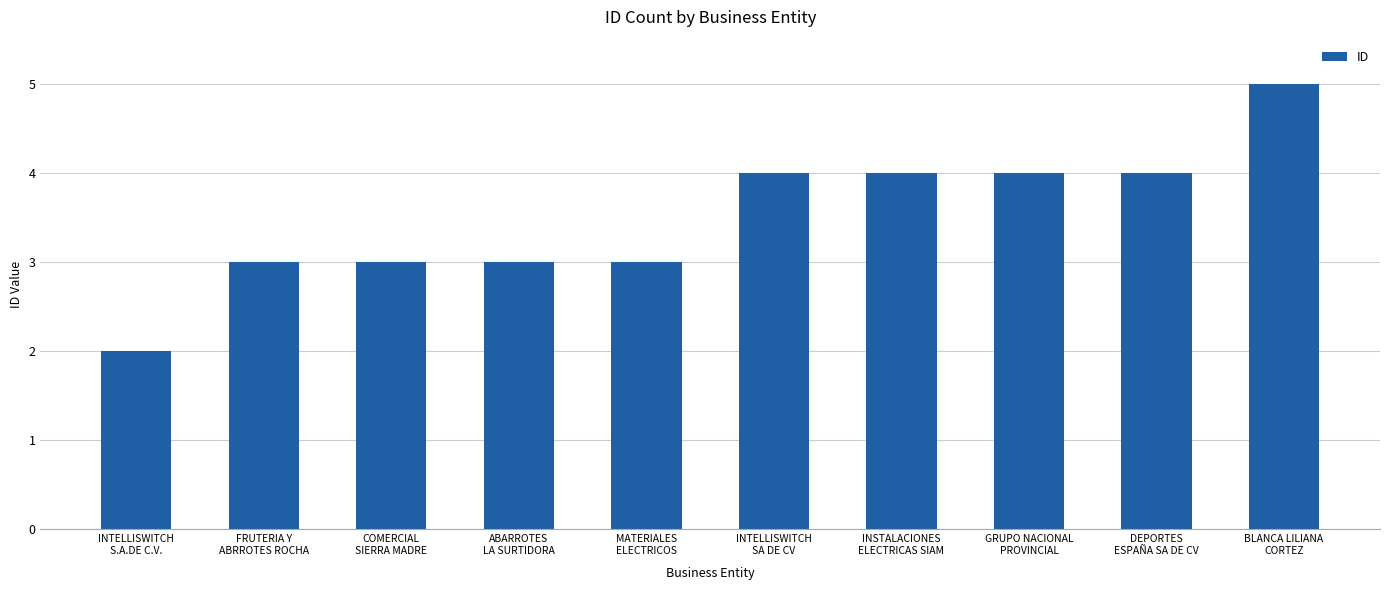

What is the average value?

4